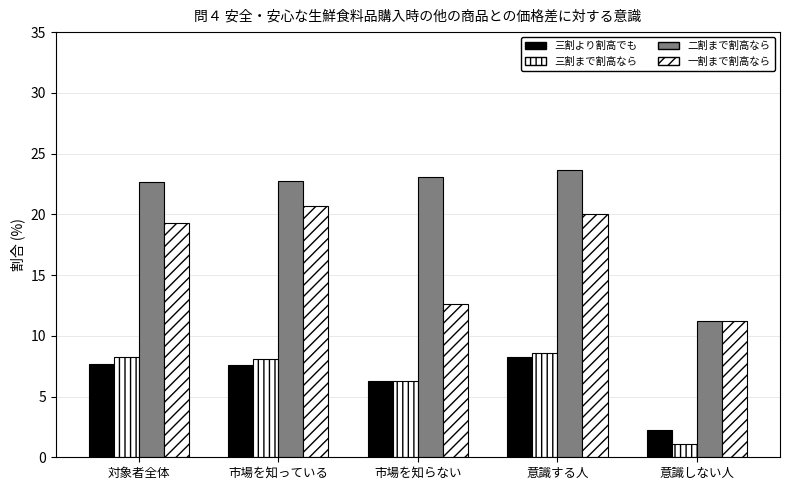

How many bars are there in total?

20